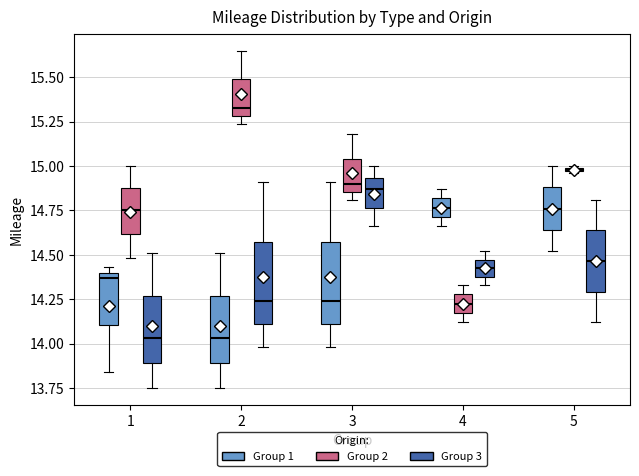

Where does the upper whisker of the box for 5 (Group 1) end on the y-axis? The values are not printed on the chart, so give them approximately, as read against the axis.

15.00